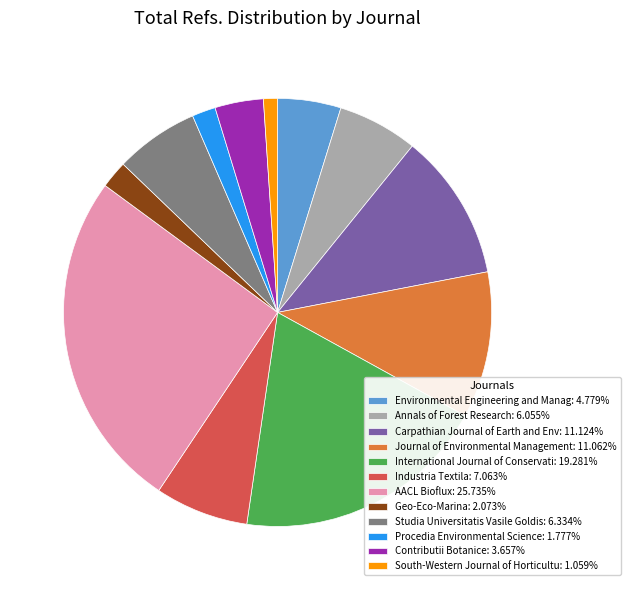

Is the sum of Geo-Eco-Marina: 2.073% and Journal of Environmental Management: 11.062% greater than half?

No